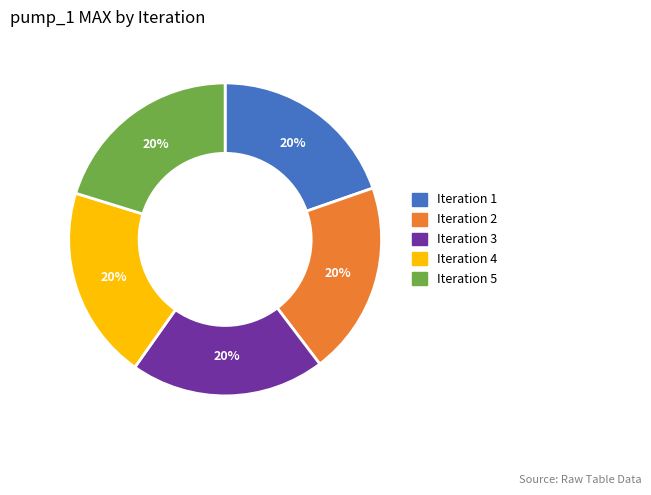

To the nearest percent, what is the average slice percentage?

20%